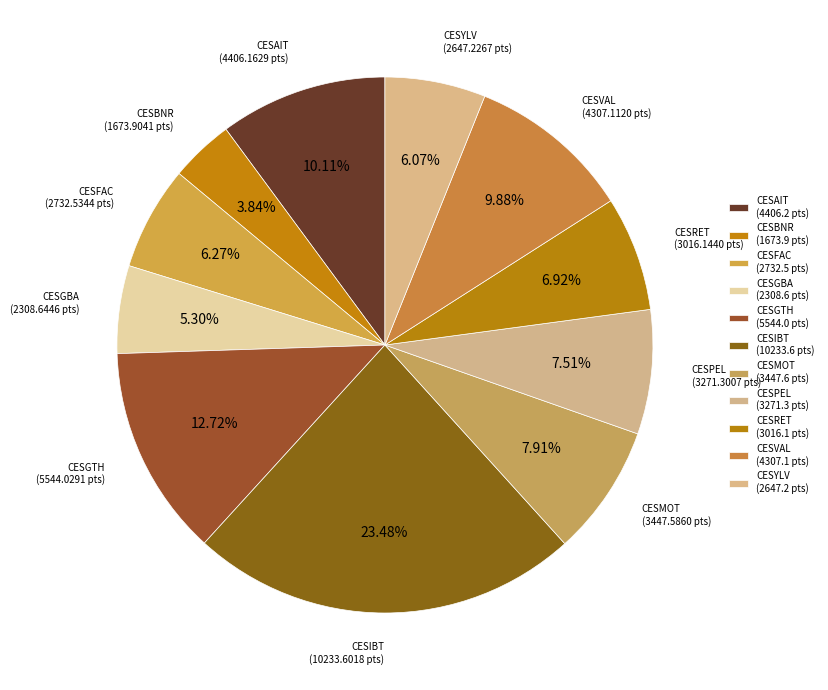

Which slice is the smallest?

CESBNR